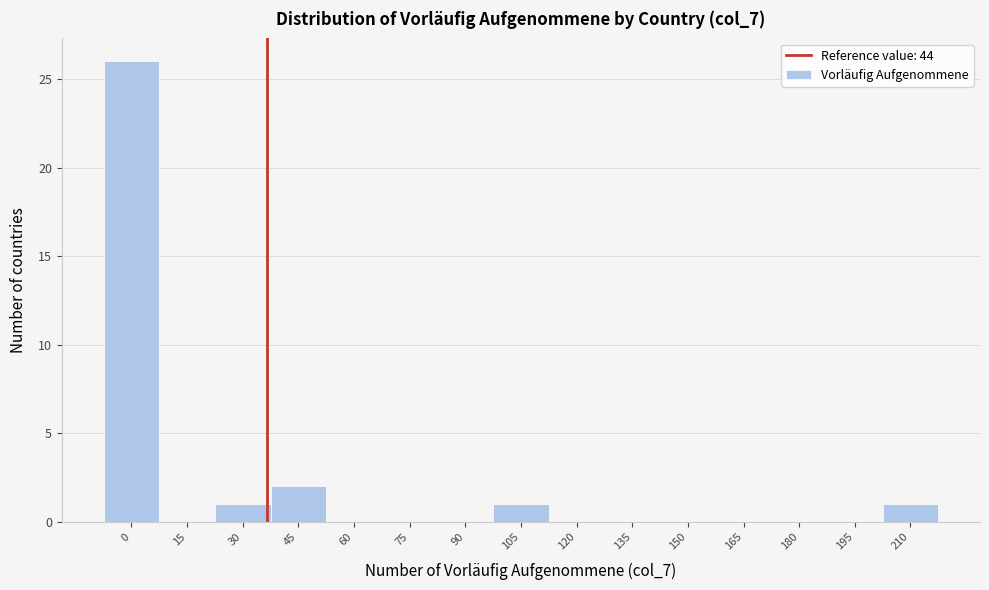

Reading left to right, extract all data points from this chart.

0=26	15=0	30=1	45=2	60=0	75=0	90=0	105=1	120=0	135=0	150=0	165=0	180=0	195=0	210=1